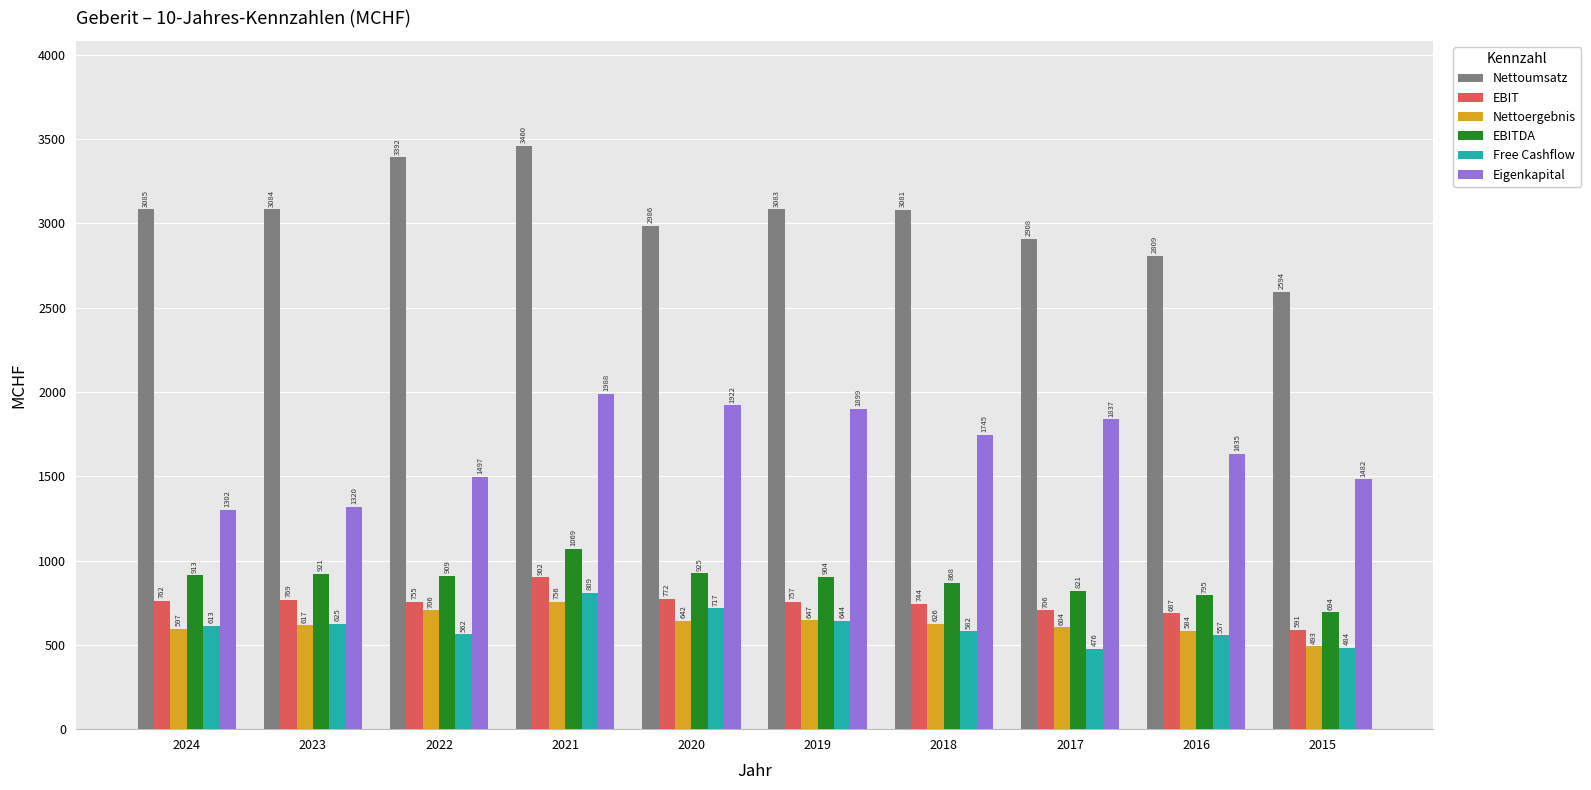

How many groups of bars are there?

10